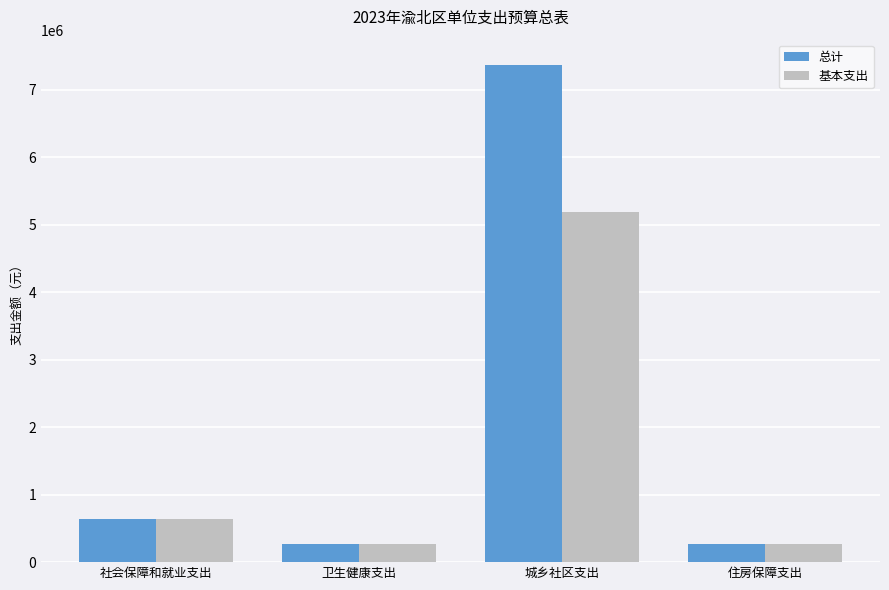

List the series in order of their peak value, lowest first.

基本支出, 总计